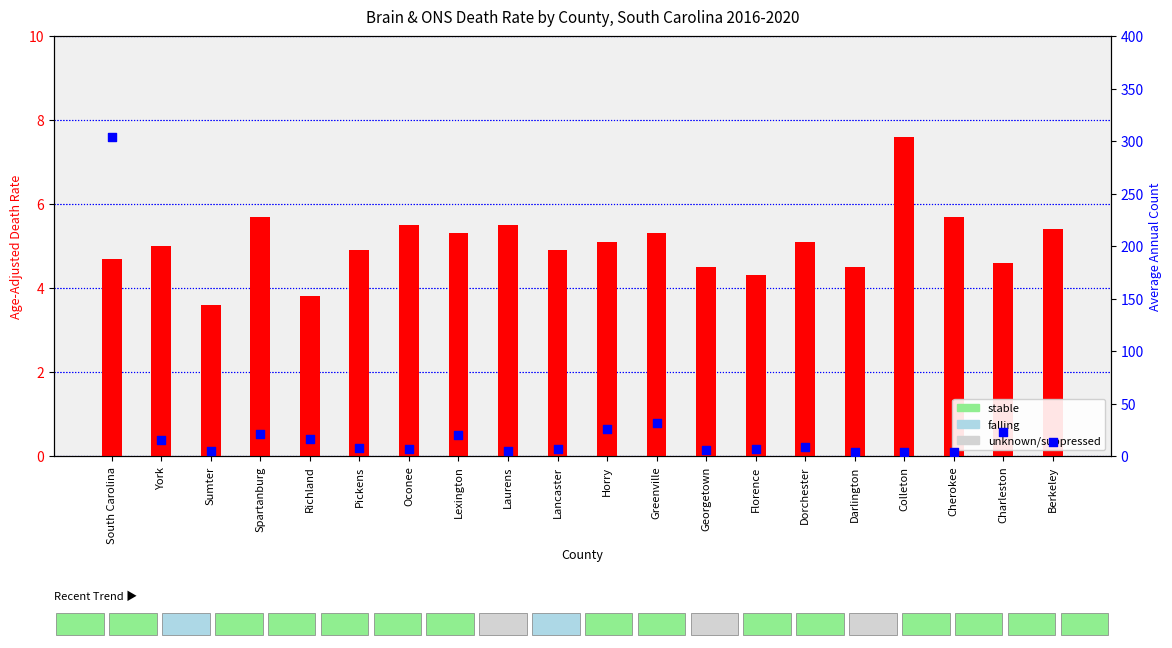

Which series contains the highest Y value?

Average Annual Count